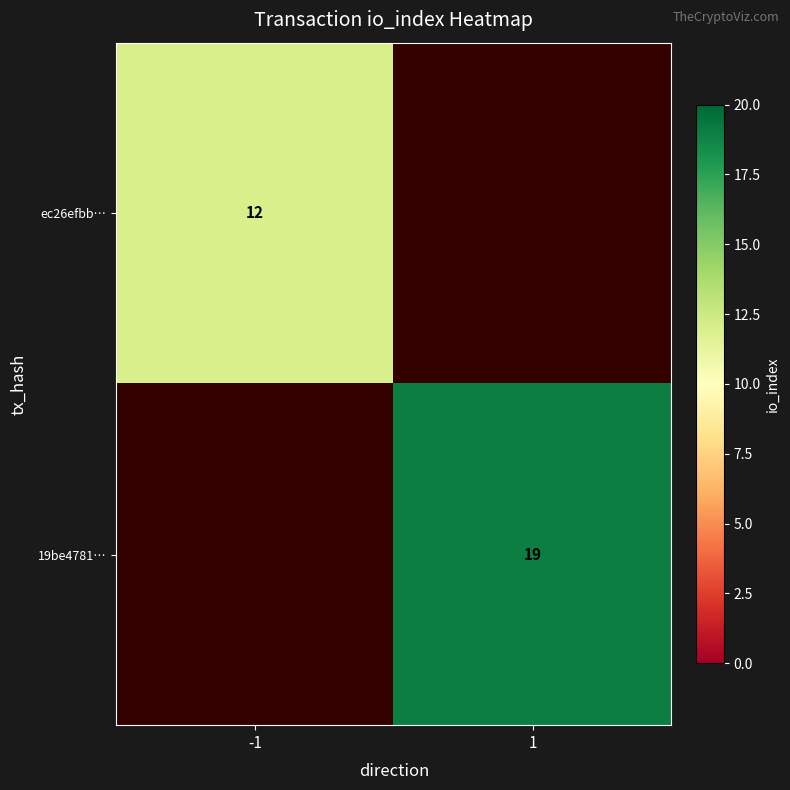

The value of ec26efbb… at -1 is 12. True or false?

True